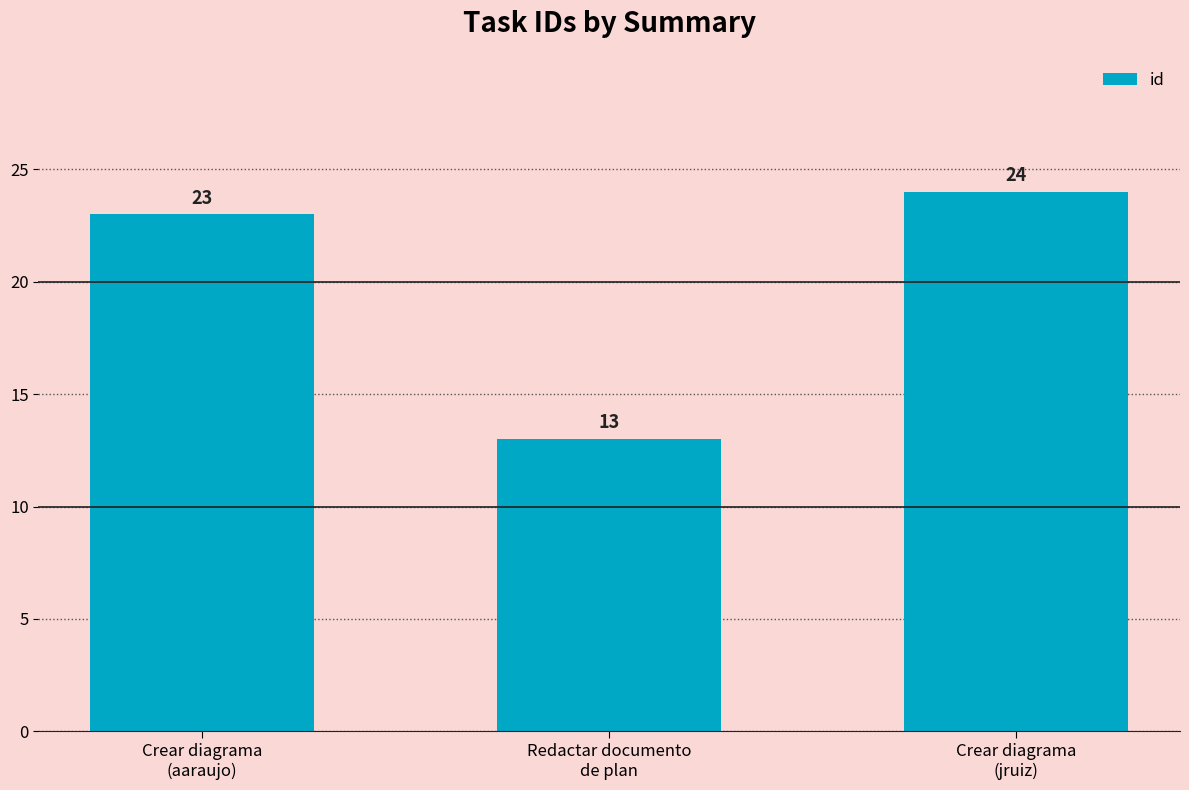

What is the maximum value shown in the chart?

24